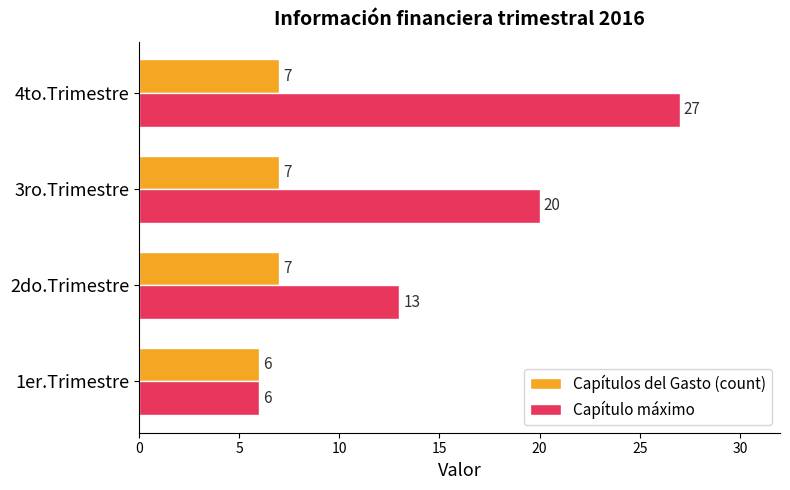

What is the sum of all Capítulo máximo values?

66